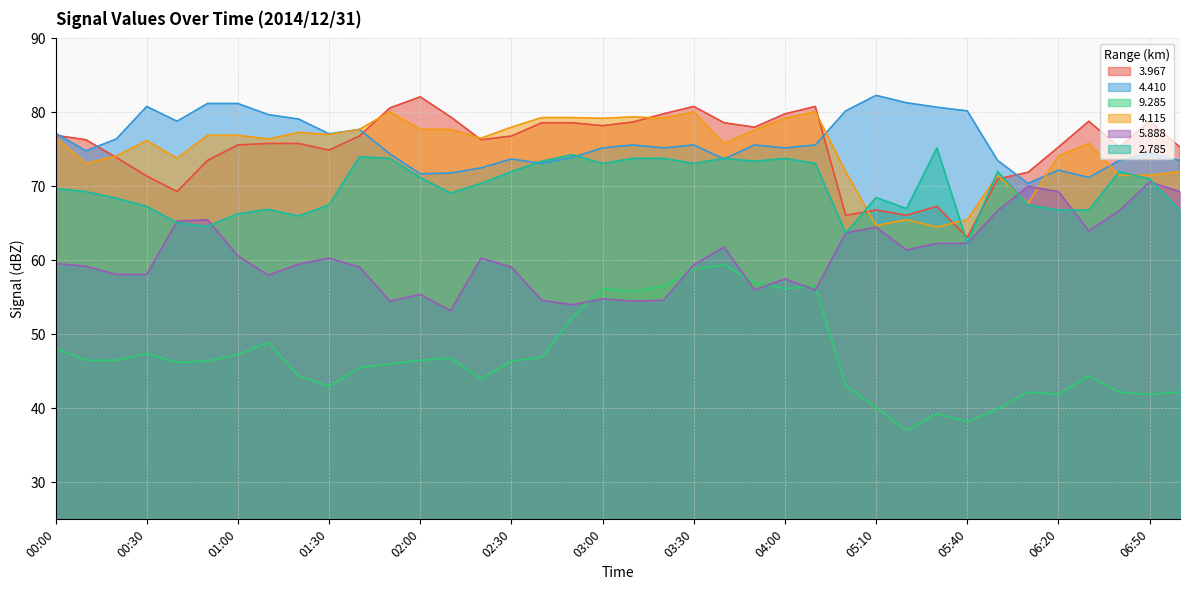

Rank the categories by   5.888 value from highest to lowest.

06:50, 06:10, 06:20, 07:00, 06:00, 06:40, 00:50, 00:40, 05:10, 06:30, 05:00, 05:30, 05:40, 03:40, 05:20, 01:00, 01:30, 02:20, 00:00, 01:20, 03:30, 00:10, 01:40, 02:30, 00:20, 00:30, 01:10, 04:00, 03:50, 04:10, 02:00, 03:00, 02:40, 03:20, 01:50, 03:10, 02:50, 02:10